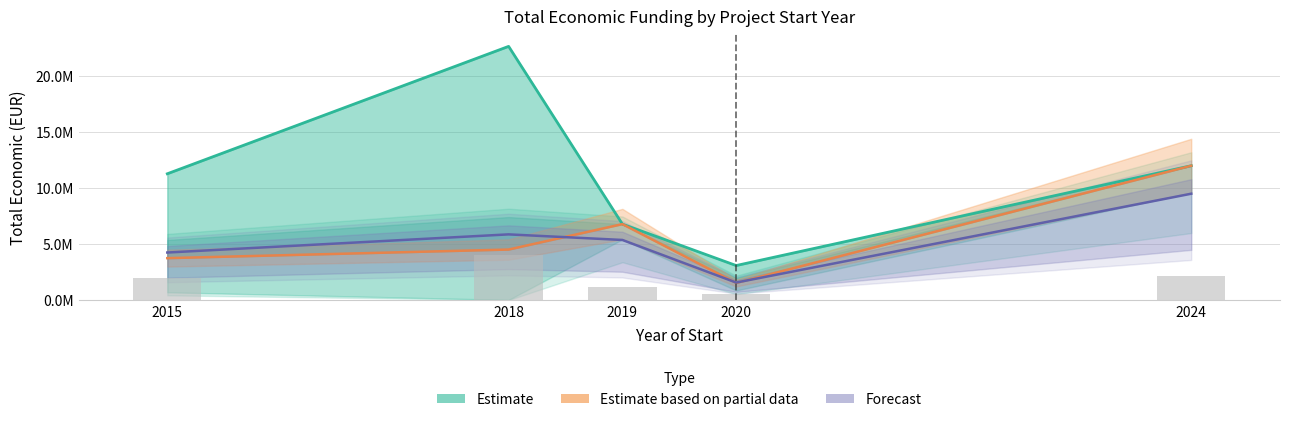

Is it true that the value at 2018 is 12772254?

False